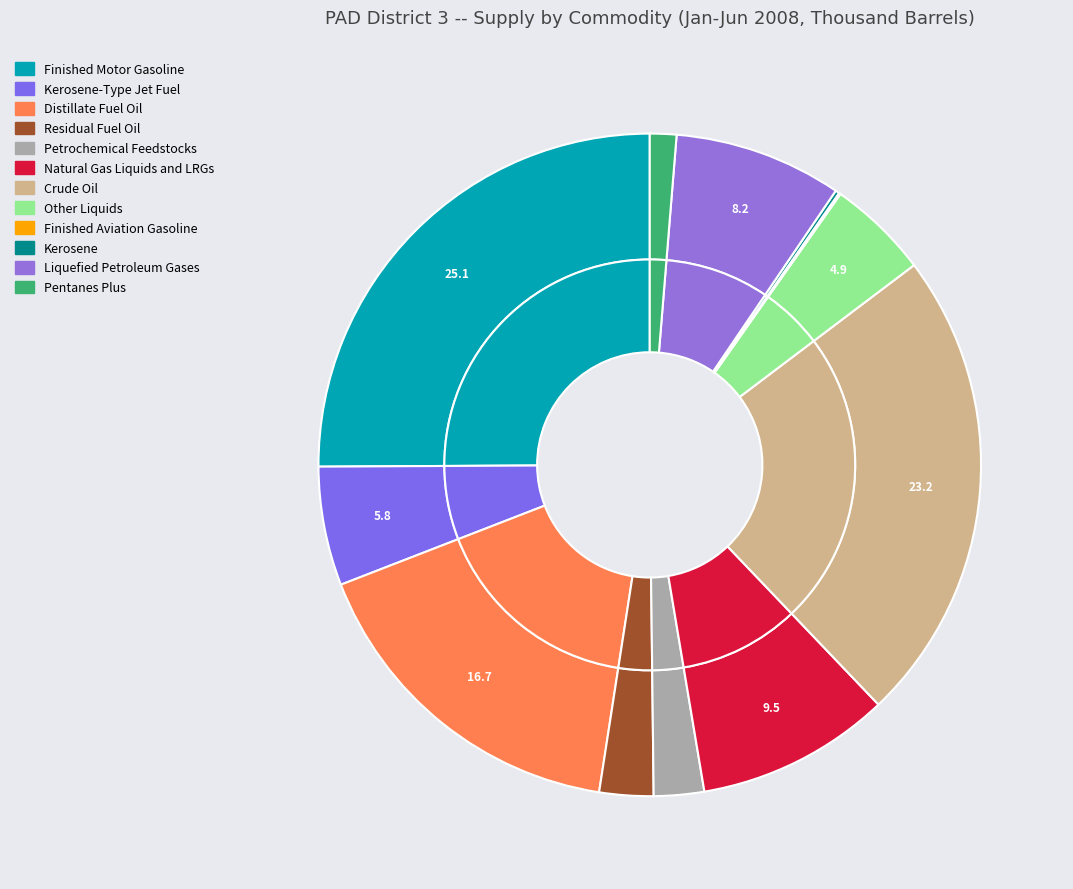

How many segments does this pie chart have?

12